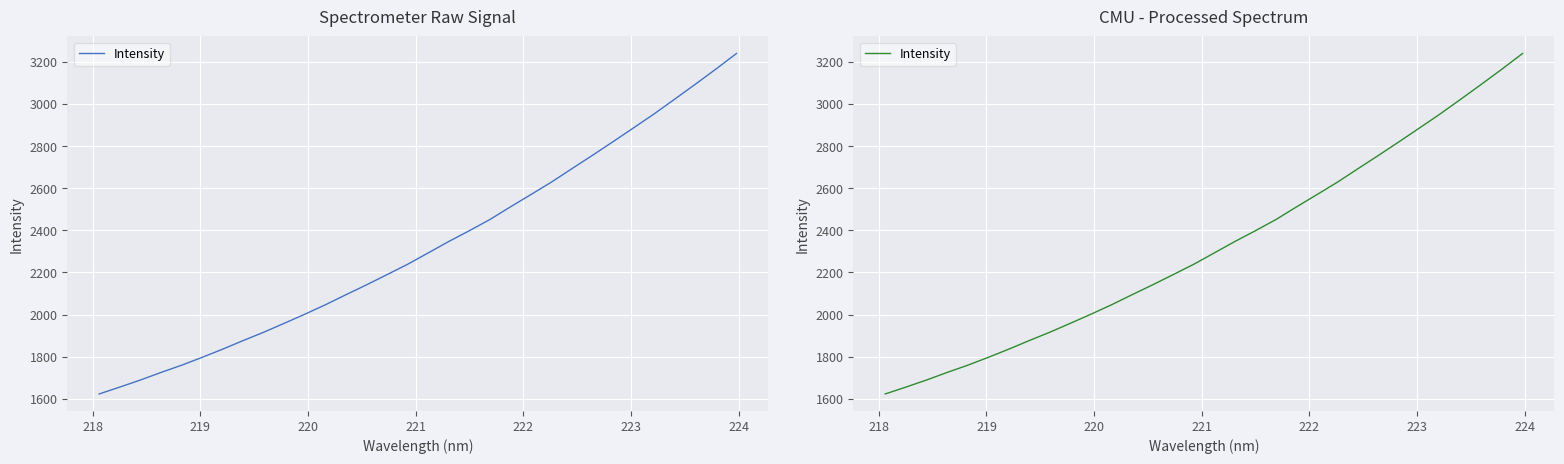

What is the value of the 14th point from the left?

2141.5